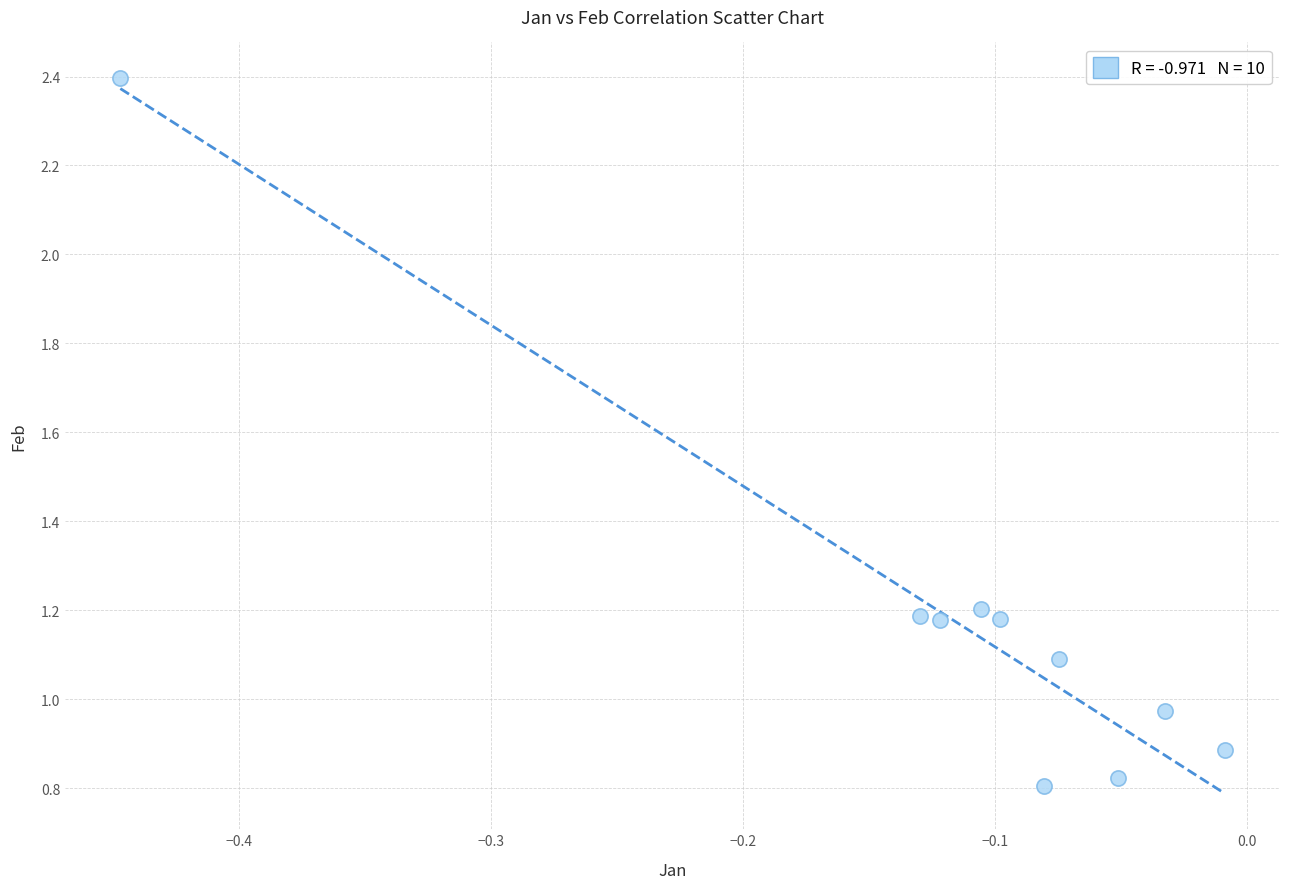

What is the range of Y values (max minus min)?

1.6